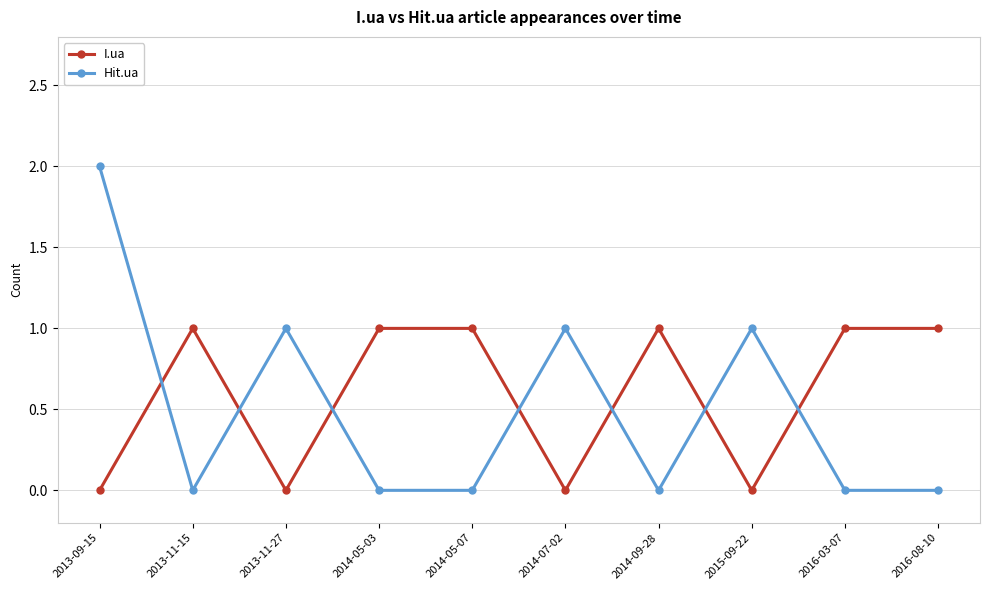

What is the spread (max minus min) of values at 2014-05-03?

1